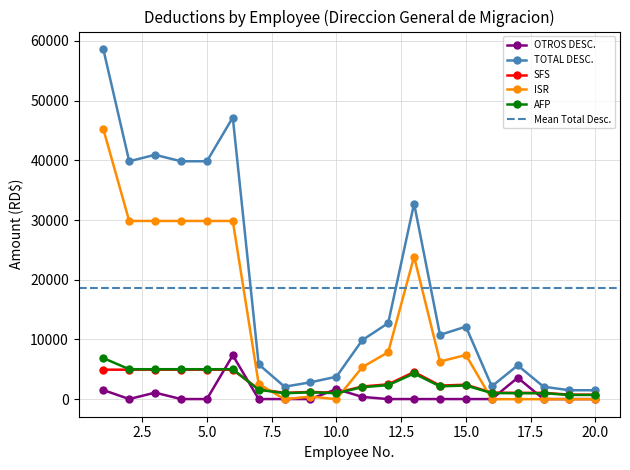

Which has a higher value, 1 or 12?

1